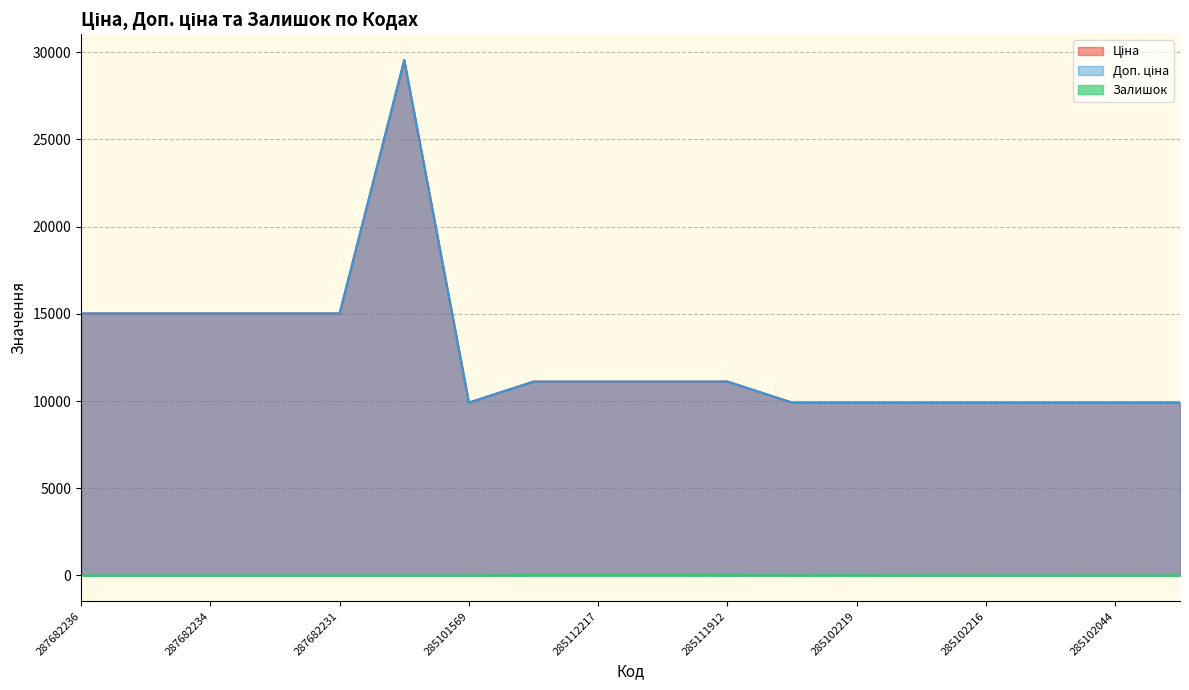

What is the difference between the highest and lowest values at 287682234?

15019.2